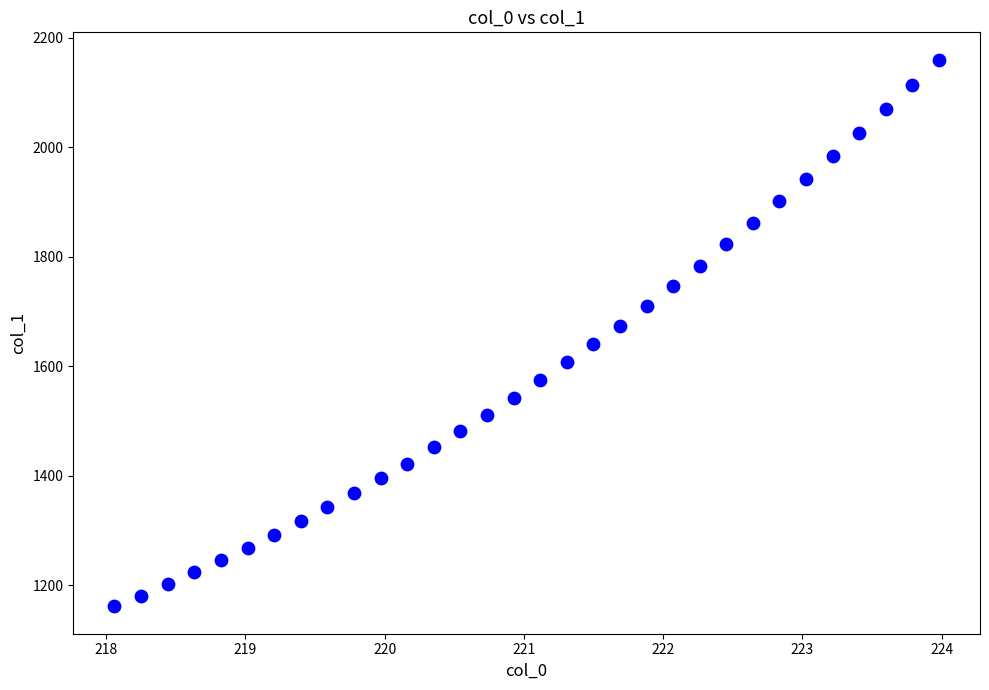

What is the range of Y values (max minus min)?

998.6